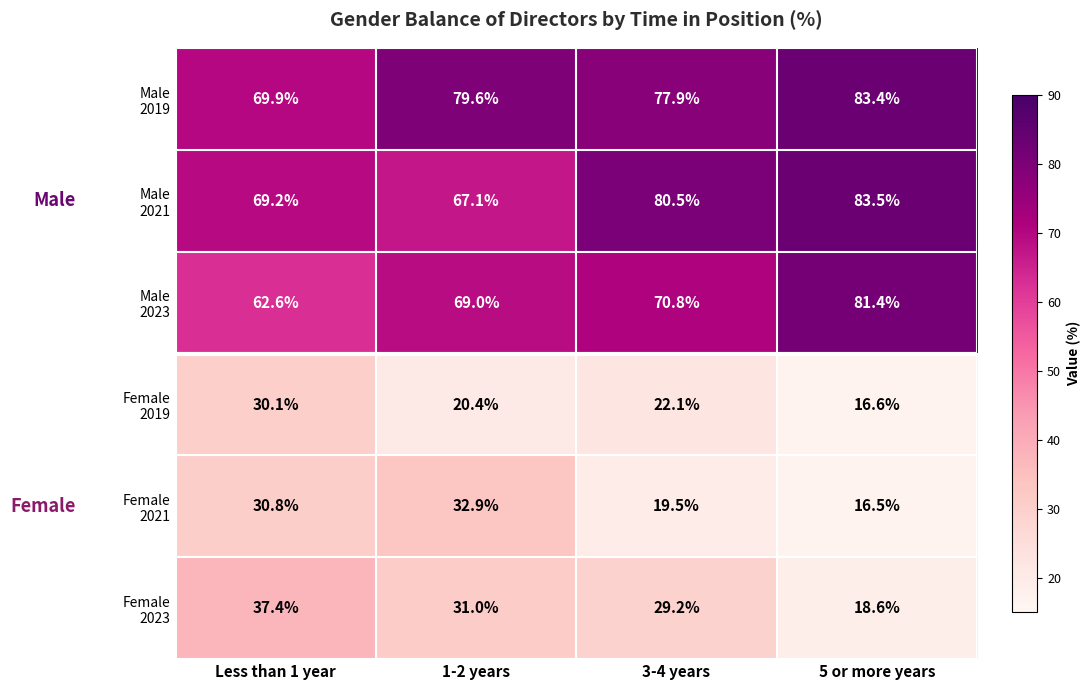

What is the minimum value shown in the chart?

16.5